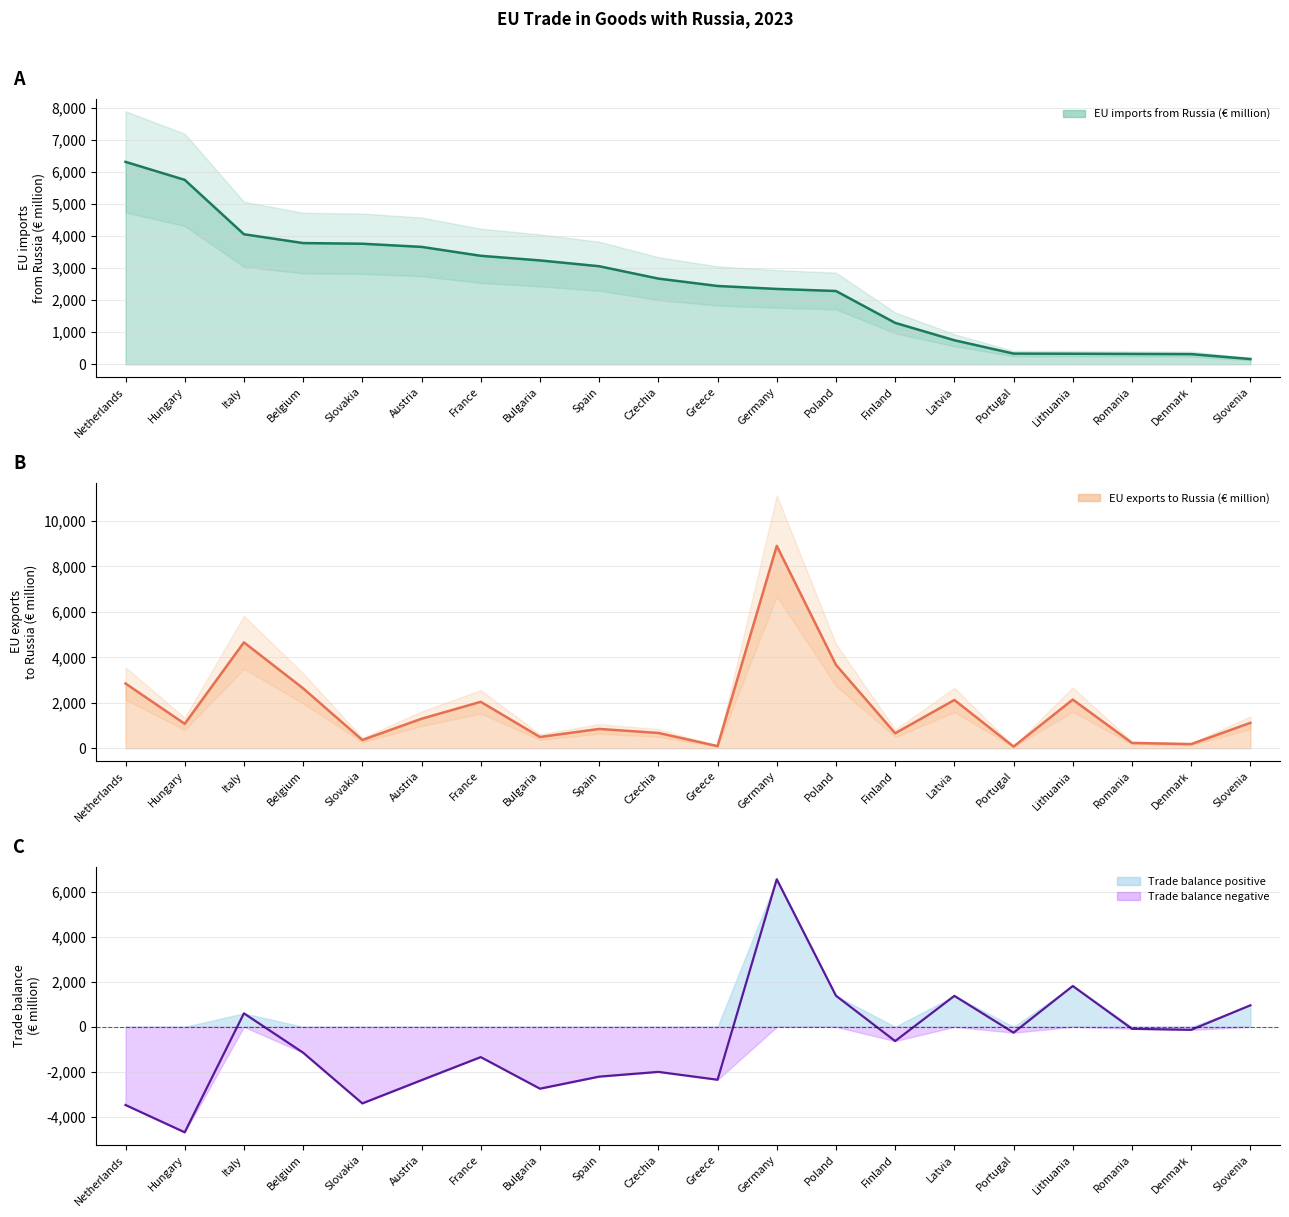

The EU imports from Russia (€ million) series shows 164.7 at Slovenia. True or false?

True